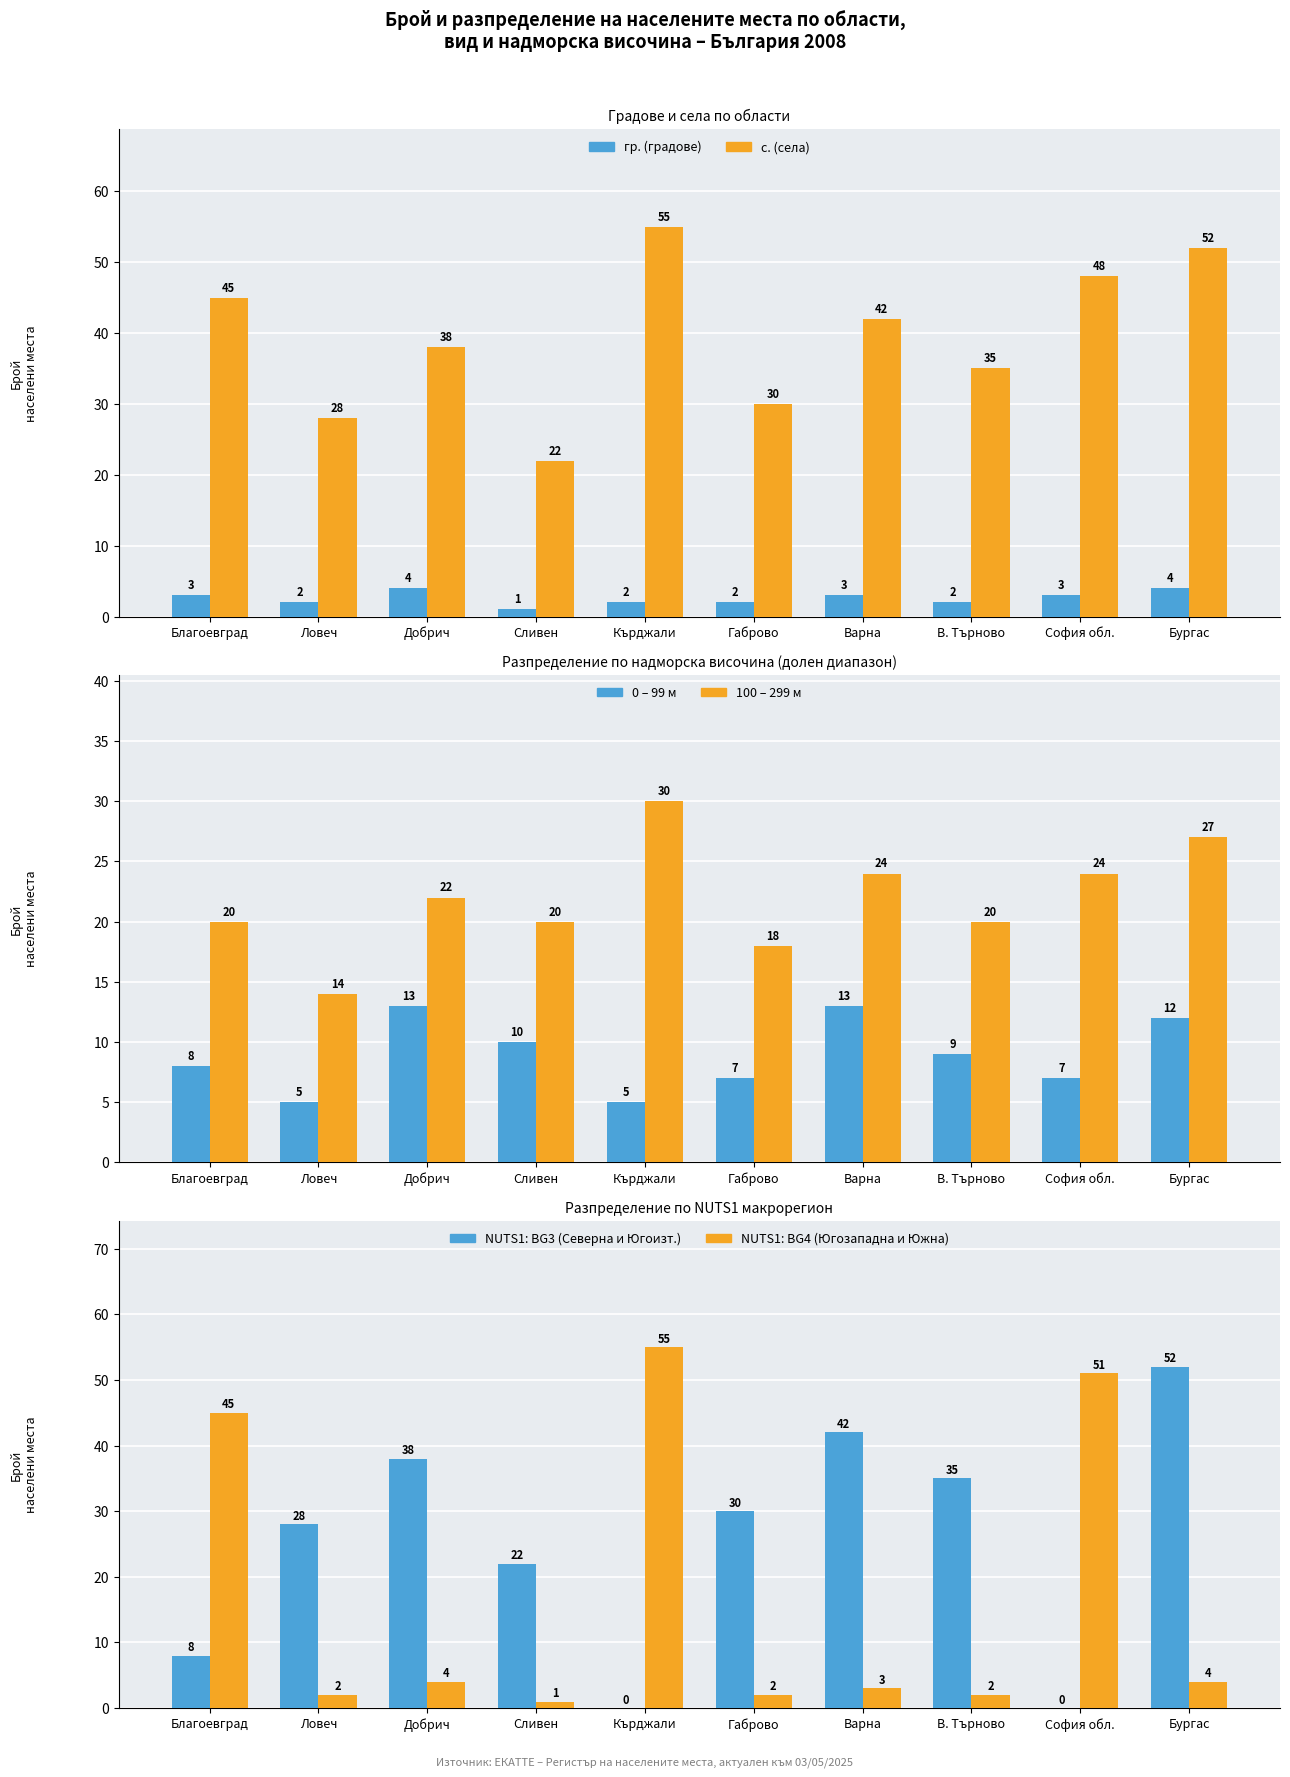

Reading left to right, what are all the values shown in this chart?

гр. (градове): Благоевград=3	Ловеч=2	Добрич=4	Сливен=1	Кърджали=2	Габрово=2	Варна=3	В. Търново=2	София обл.=3	Бургас=4
с. (села): Благоевград=45	Ловеч=28	Добрич=38	Сливен=22	Кърджали=55	Габрово=30	Варна=42	В. Търново=35	София обл.=48	Бургас=52
0 – 299 м: Благоевград=8	Ловеч=5	Добрич=13	Сливен=10	Кърджали=5	Габрово=7	Варна=13	В. Търново=9	София обл.=7	Бургас=12
100 – 299 м: Благоевград=20	Ловеч=14	Добрич=22	Сливен=20	Кърджали=30	Габрово=18	Варна=24	В. Търново=20	София обл.=24	Бургас=27
NUTS1: BG3: Благоевград=8	Ловеч=28	Добрич=38	Сливен=22	Кърджали=0	Габрово=30	Варна=42	В. Търново=35	София обл.=0	Бургас=52
NUTS1: BG4: Благоевград=45	Ловеч=2	Добрич=4	Сливен=1	Кърджали=55	Габрово=2	Варна=3	В. Търново=2	София обл.=51	Бургас=4